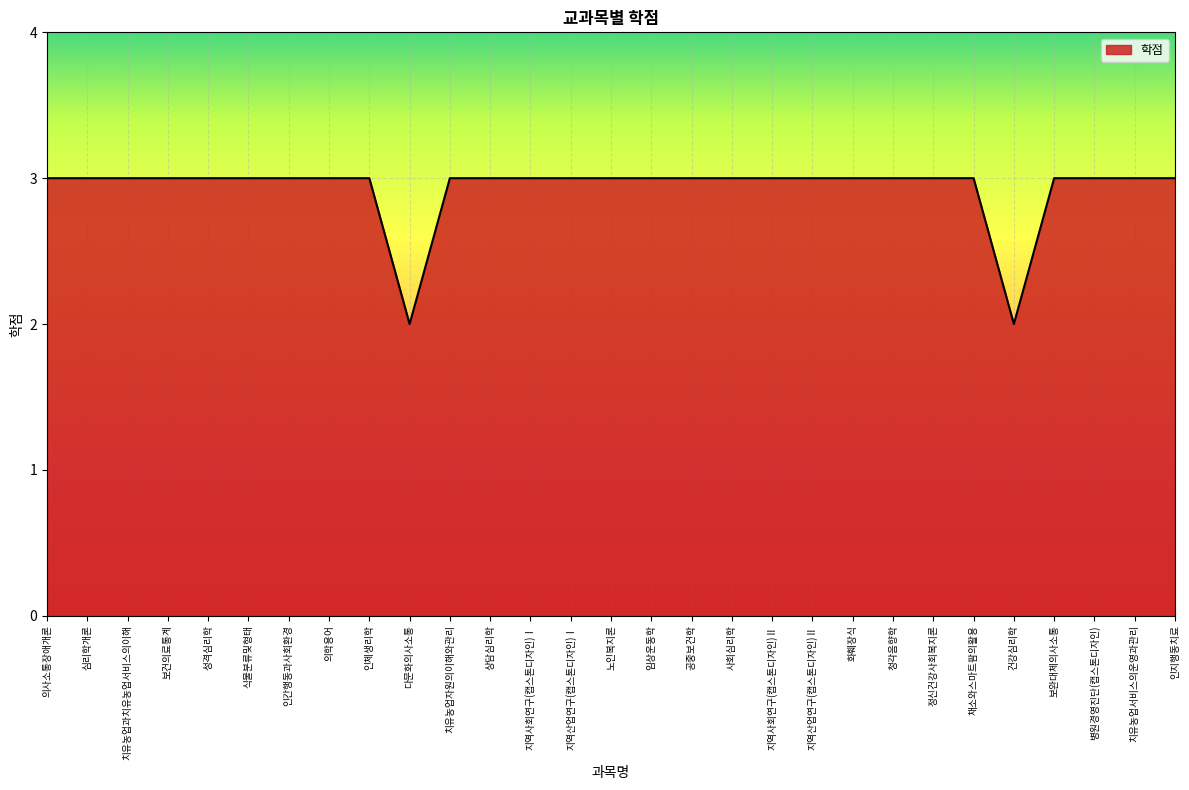

What is the difference between the second highest and minimum values?

1